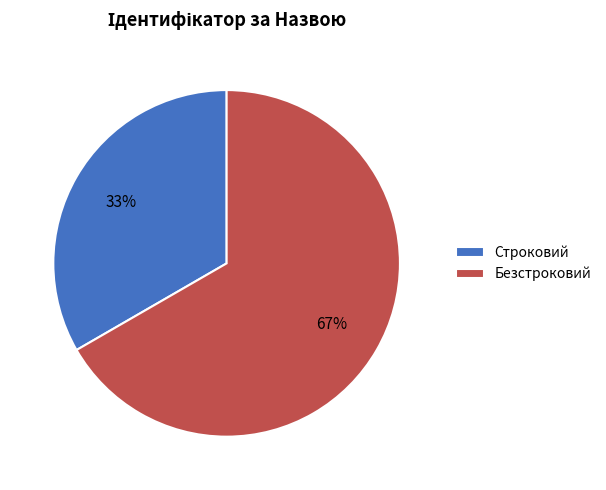

How many slices are in this pie chart?

2